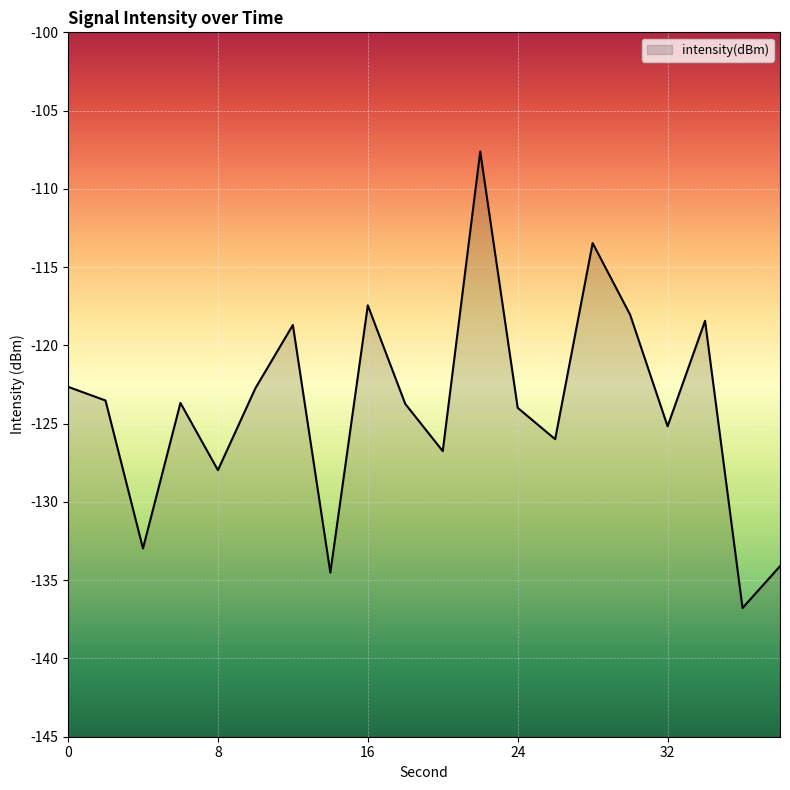

Does the chart display data point markers on the line(s)?

No